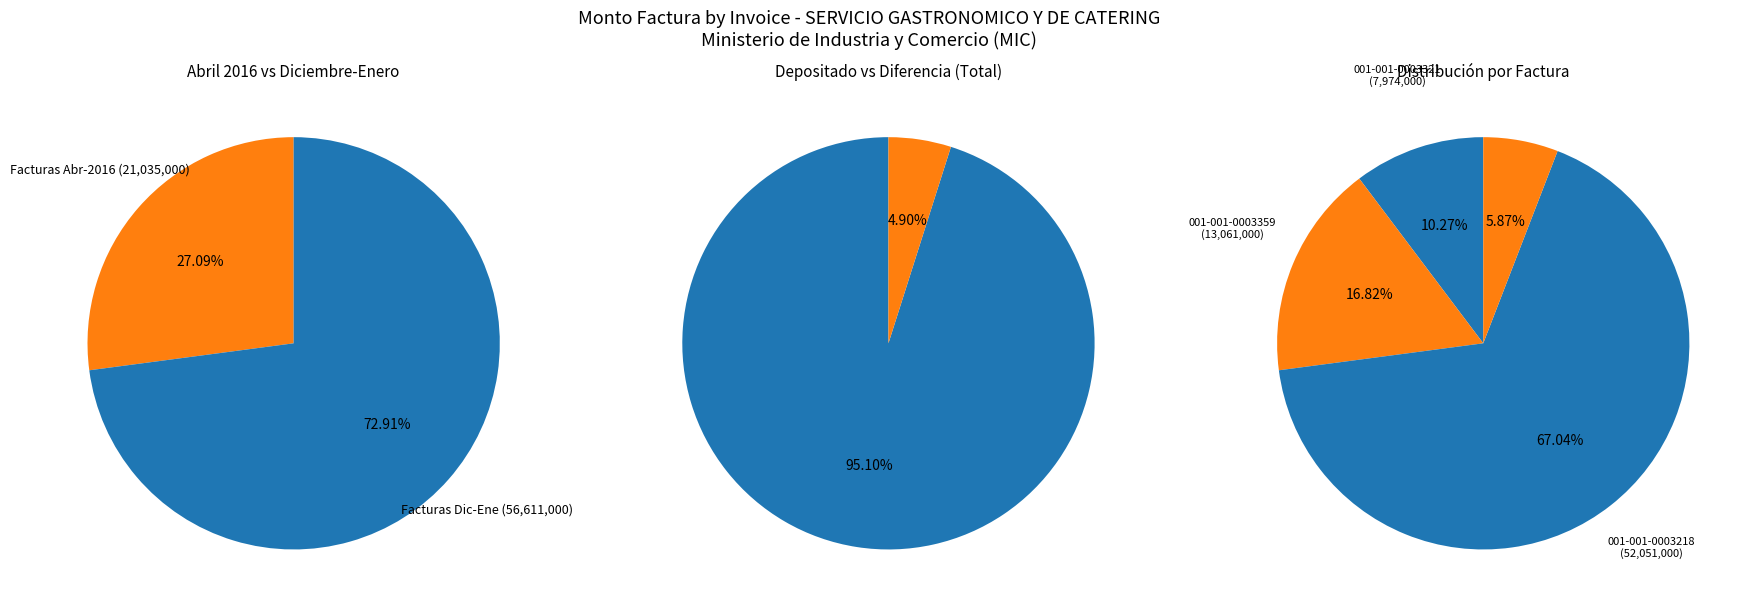

What is the change in value from 001-001-0003321 to 001-001-0003359?

+5087000